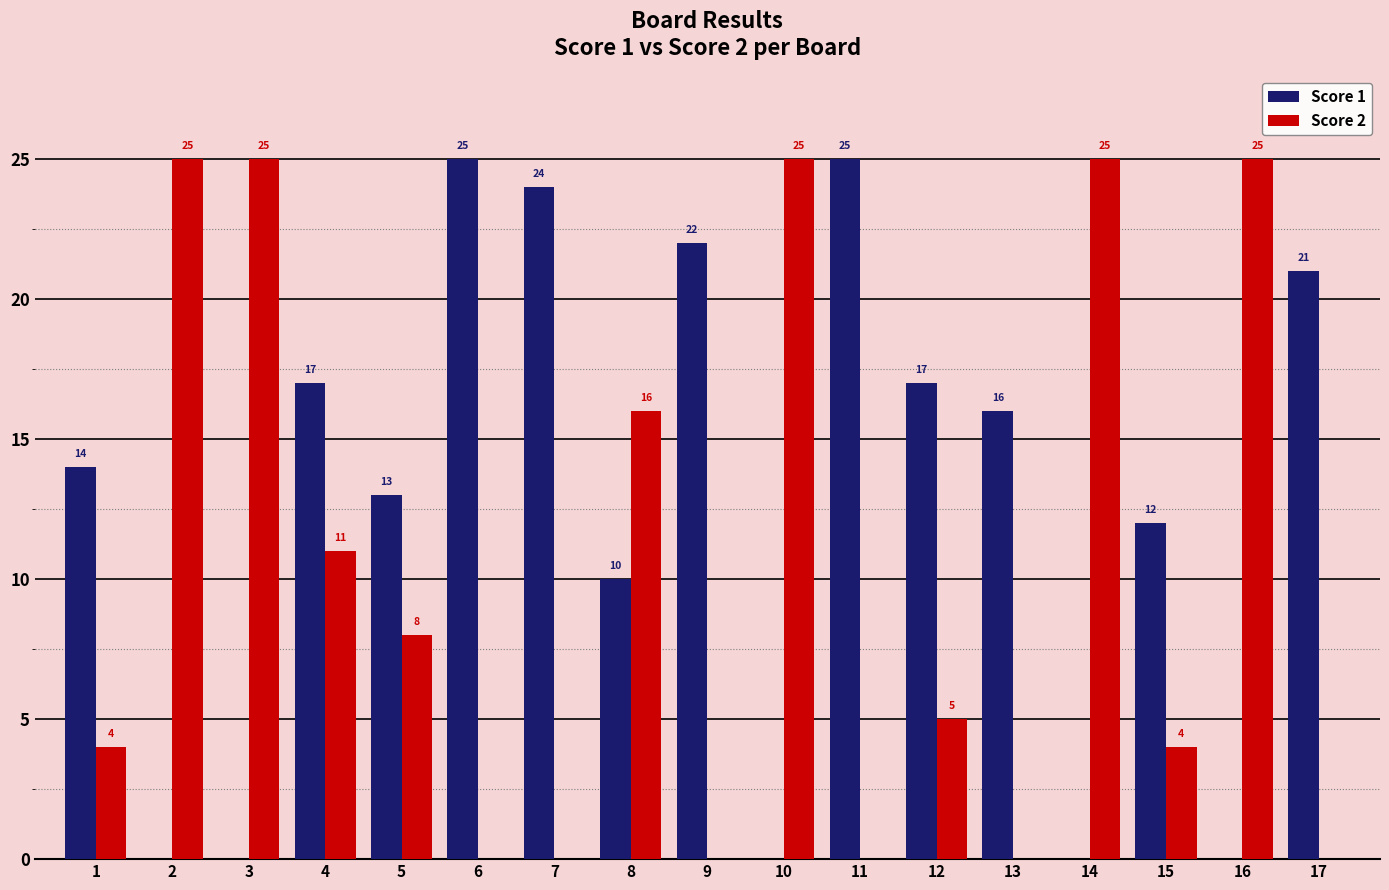

What are all the series names shown in the legend?

Score 1, Score 2